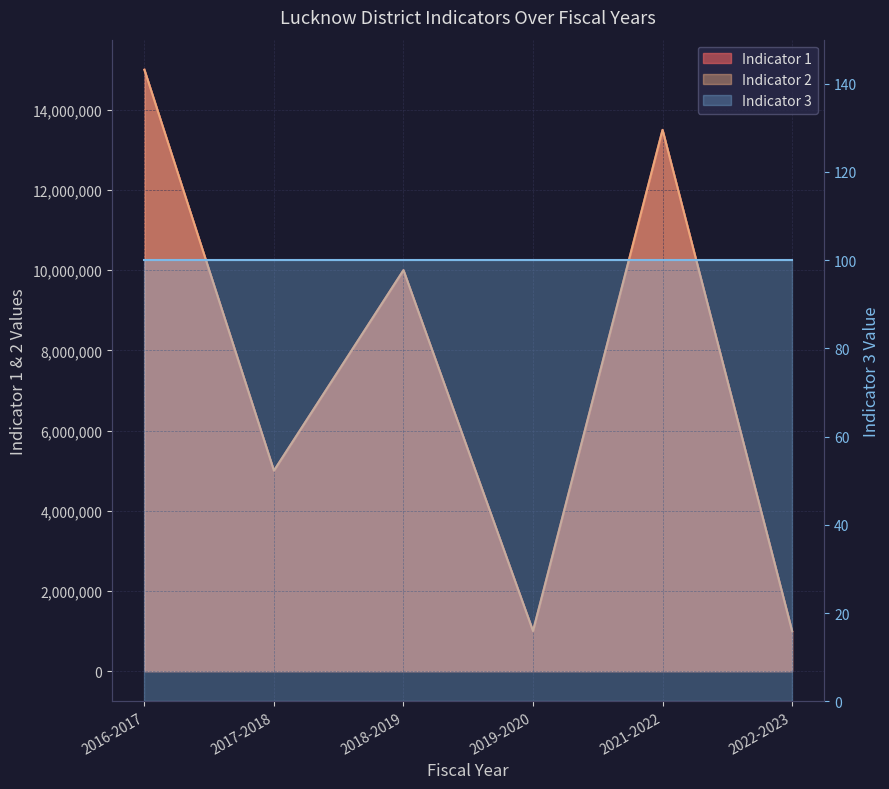

The value of Indicator 1 at 2016-2017 is 15000000. True or false?

True